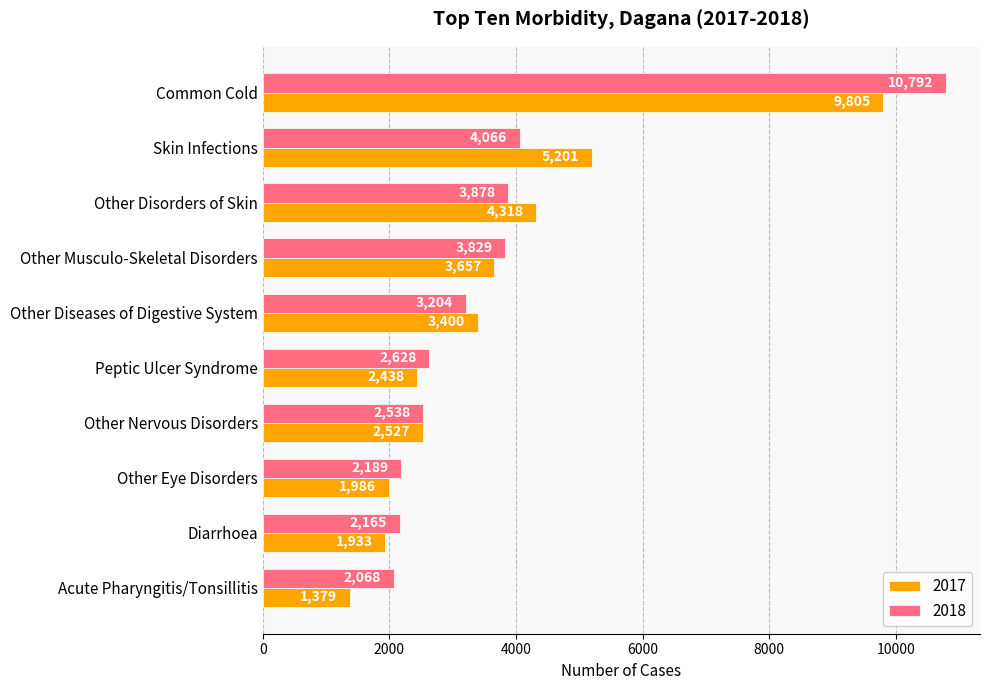

What is the difference between the highest and lowest values at Other Nervous Disorders?

11